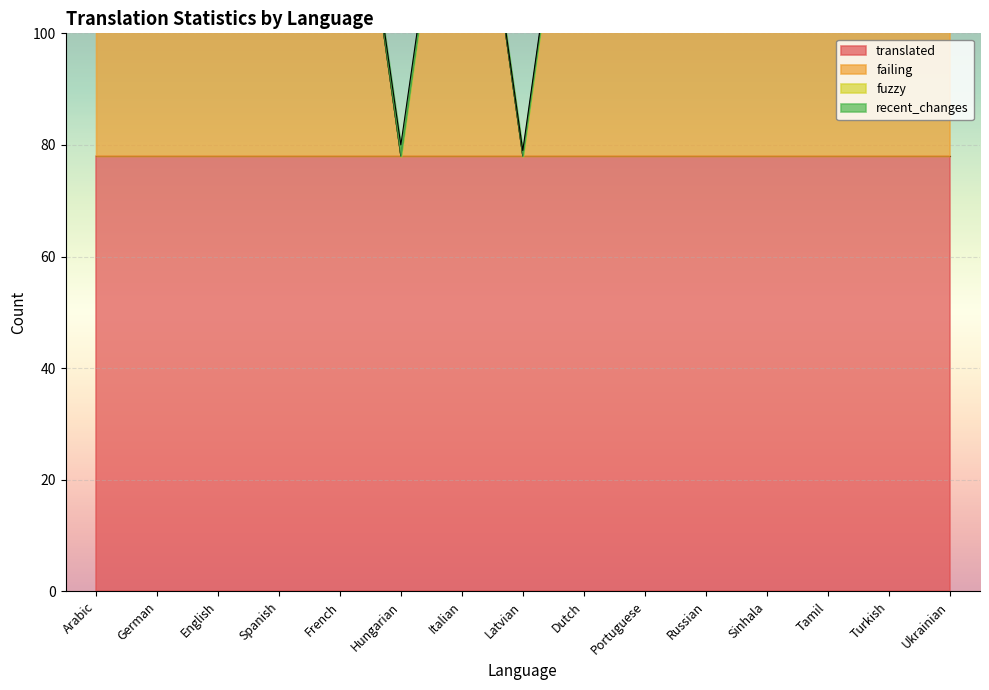

At how many categories does at least one series exceed 9?

15